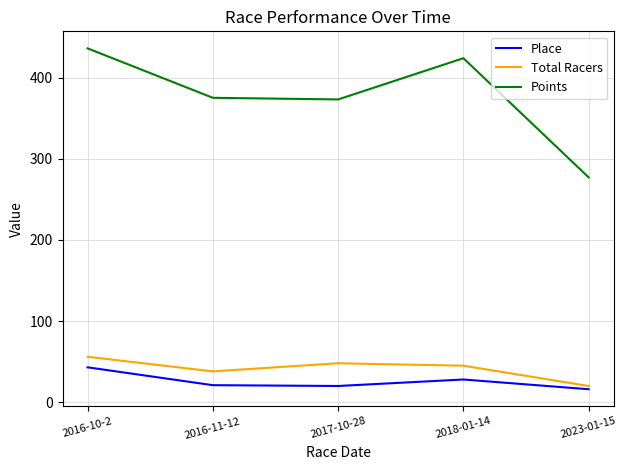

What is the spread (max minus min) of values at 2023-01-15?

260.9